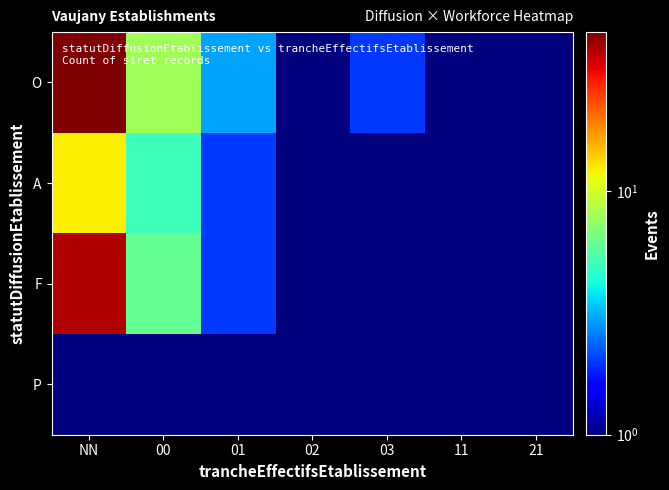

Which series changed the most between 00 and 11?

O